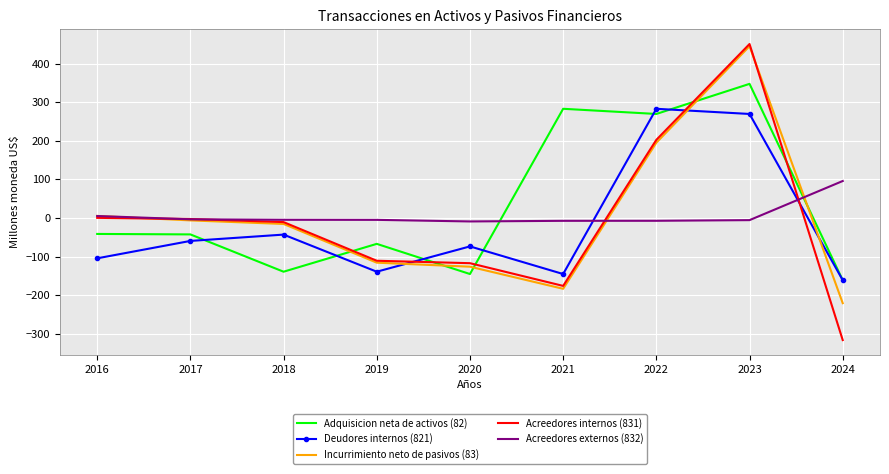

Count the number of categories in the chart.

9